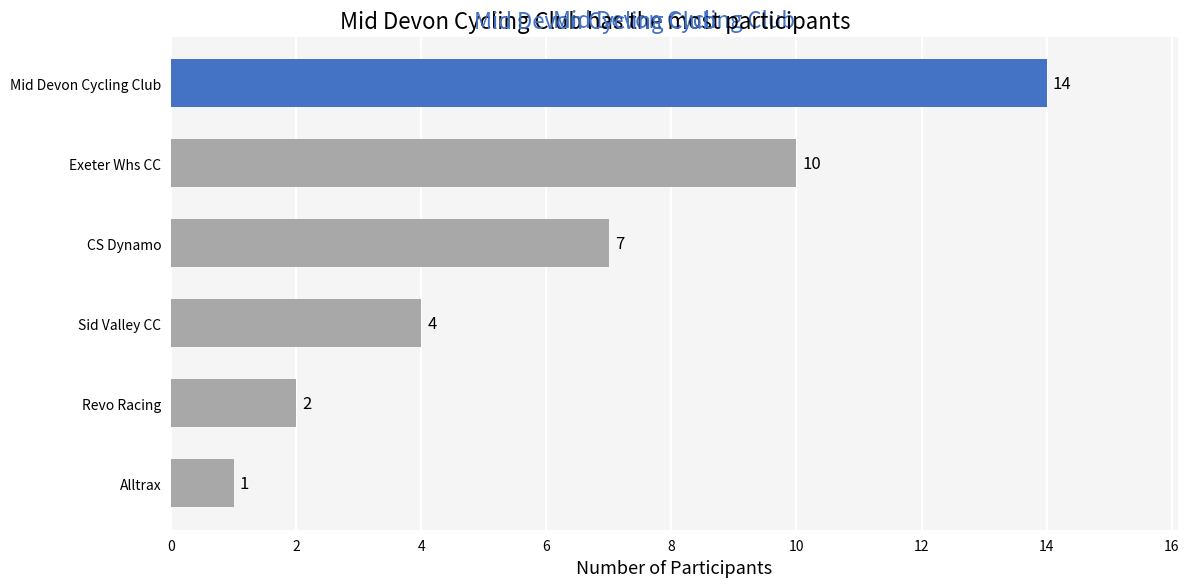

What is the ratio of the value at CS Dynamo to the value at Alltrax?

7.0